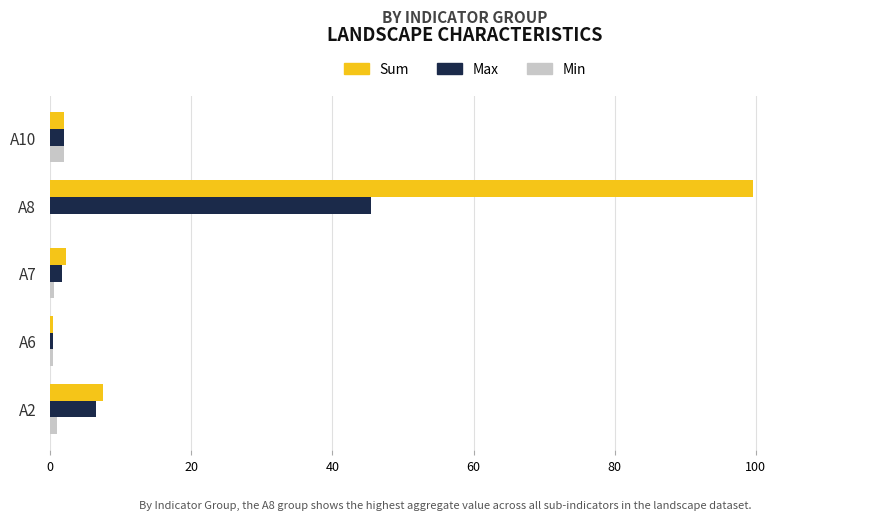

Is it true that Sum equals 1.9 at A10?

True